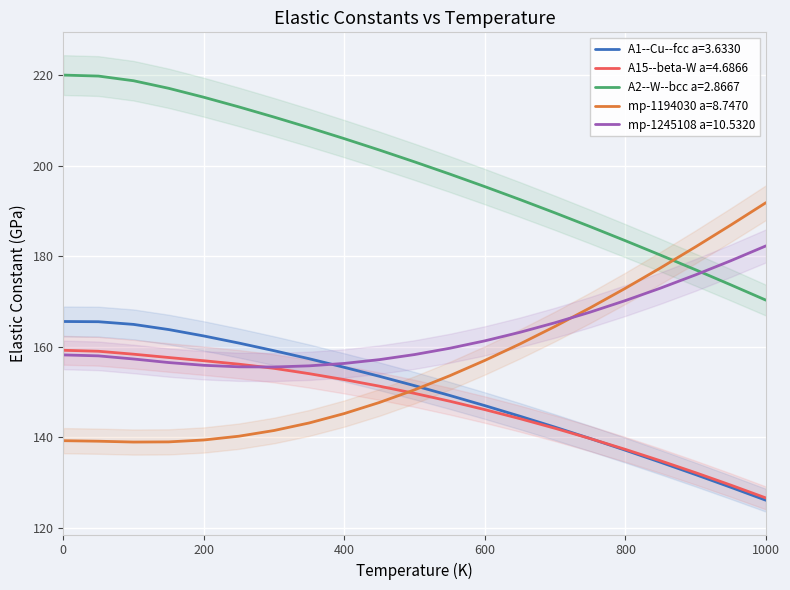

What is the label of the 12th point from the left?

550.0